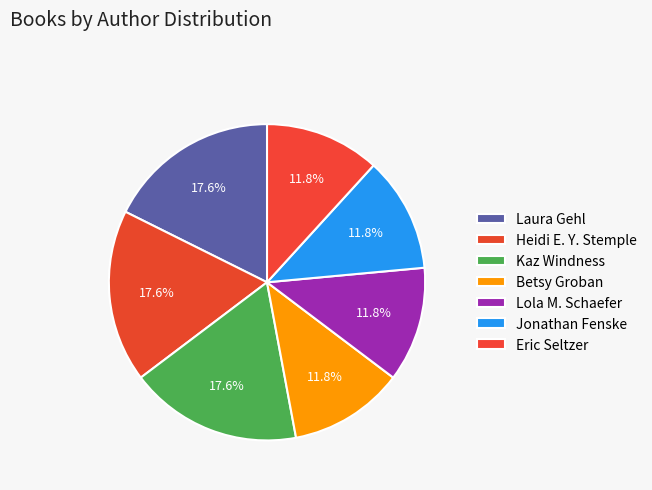

To the nearest percent, what percentage of the pie is Heidi E. Y. Stemple?

18%